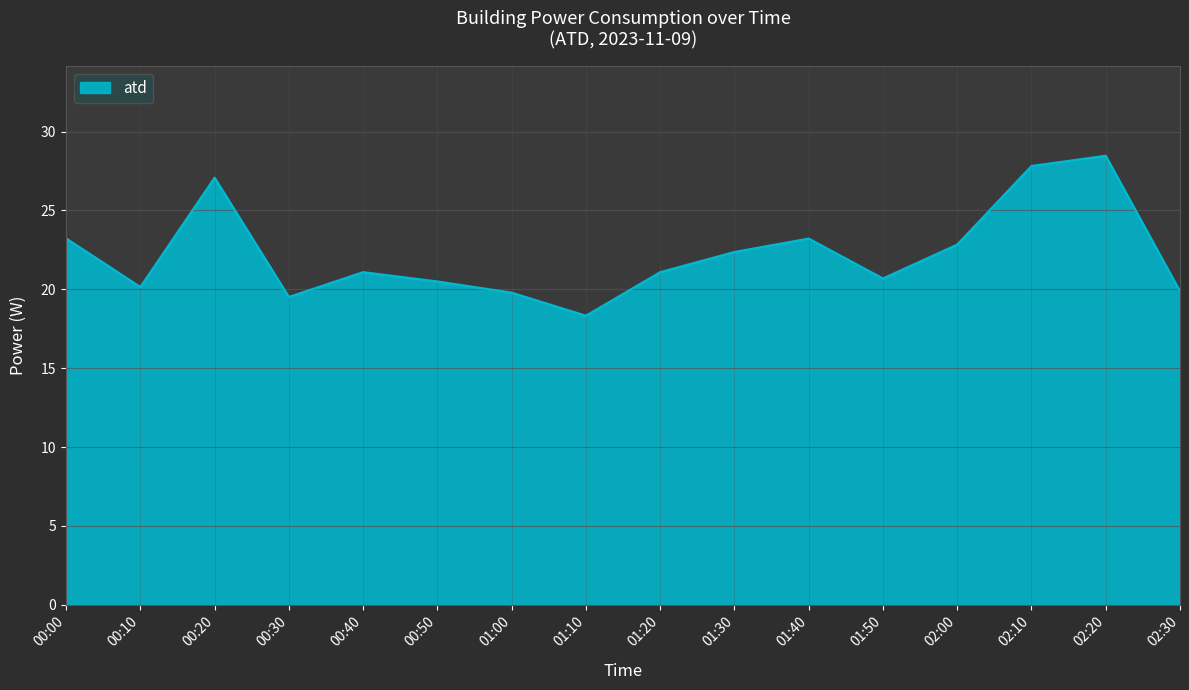

What is the difference between the maximum and minimum values?

10.1